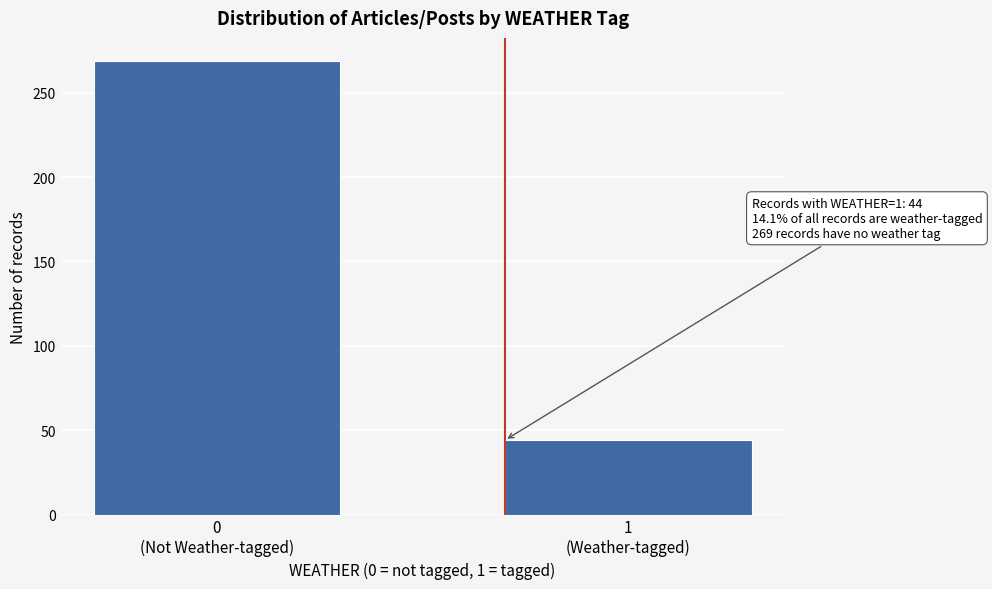

Reading left to right, what are all the values shown in this chart?

269	44